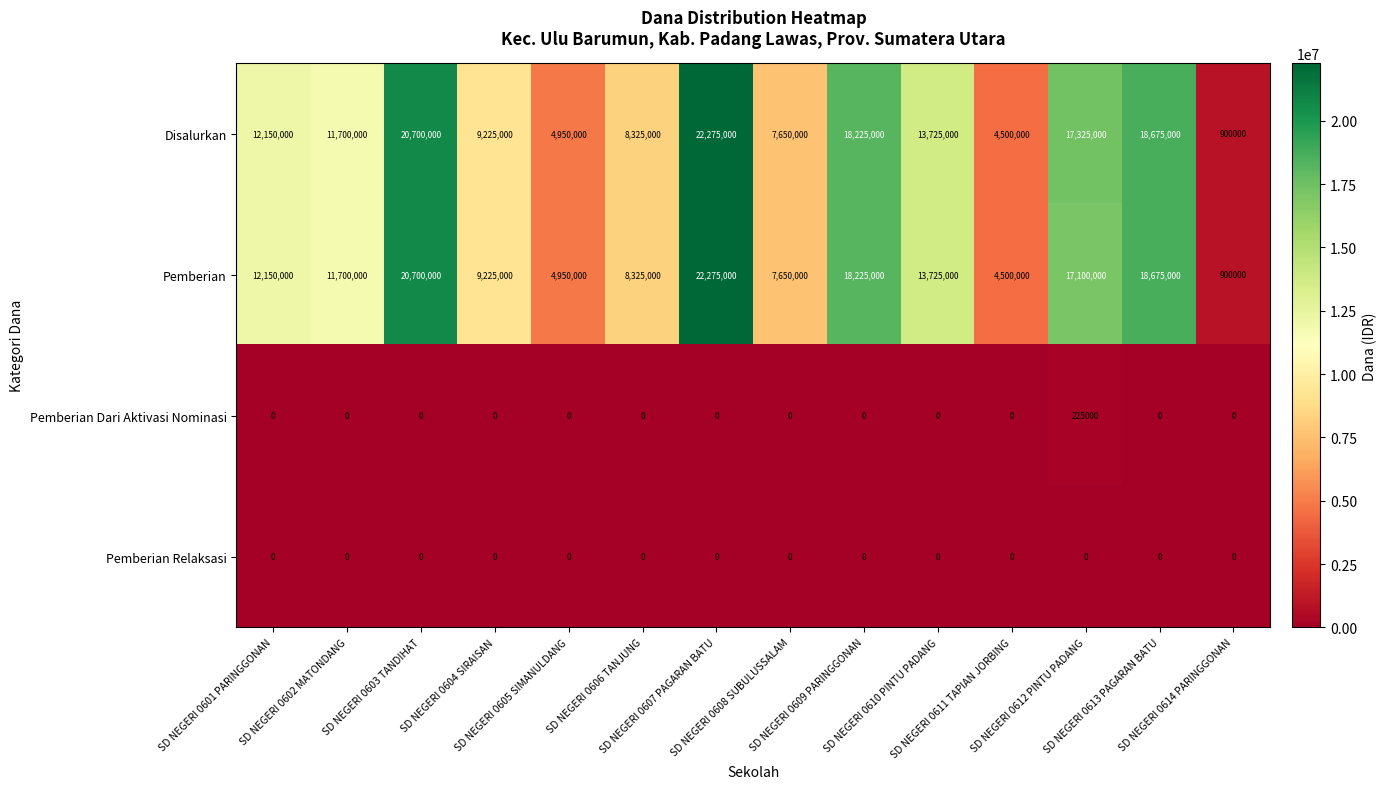

What is the difference between the maximum and minimum values in the Disalurkan series?

21375000